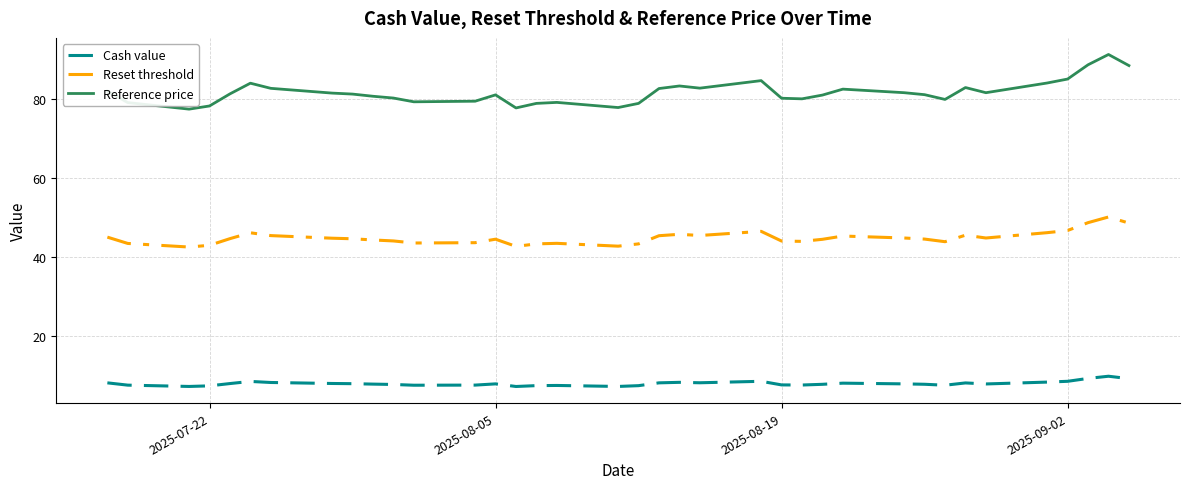

What is the average value of the Reset threshold series?

44.9